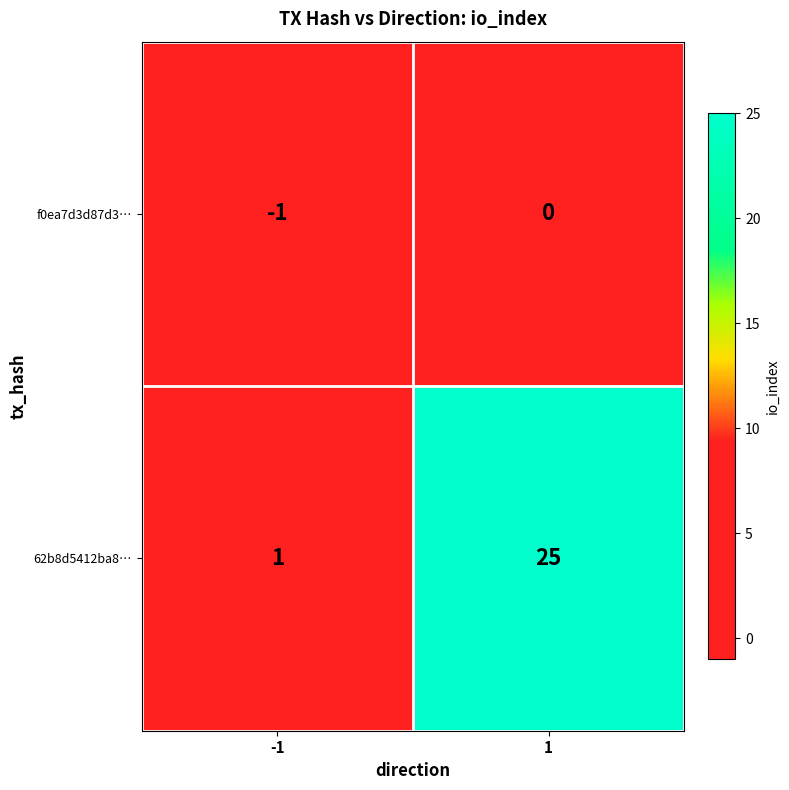

At -1, list the series in order from largest to smallest.

62b8d5412ba8…, f0ea7d3d87d3…